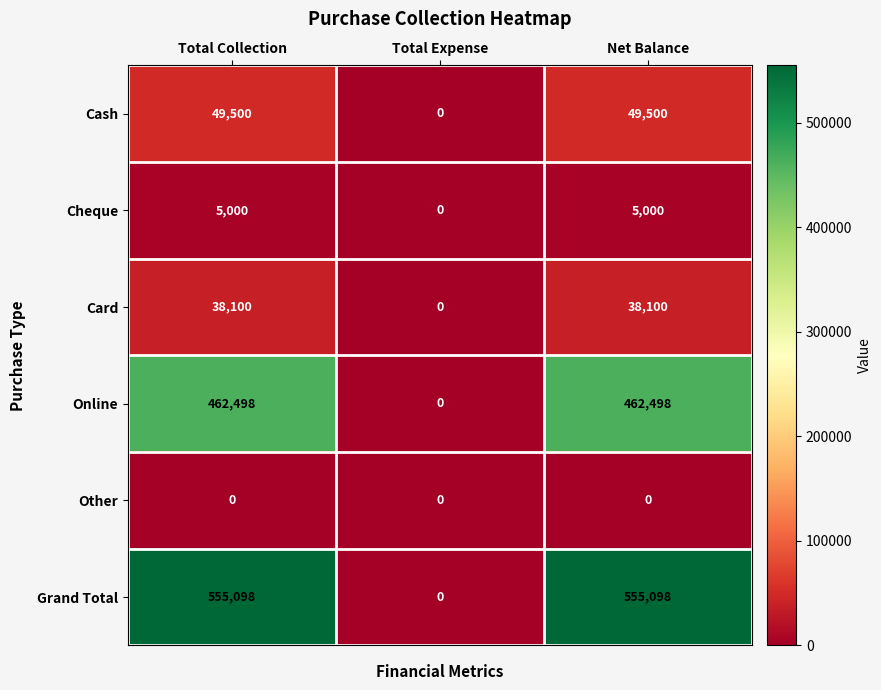

Rank the series at Total Collection from highest to lowest value.

Grand Total, Online, Cash, Card, Cheque, Other